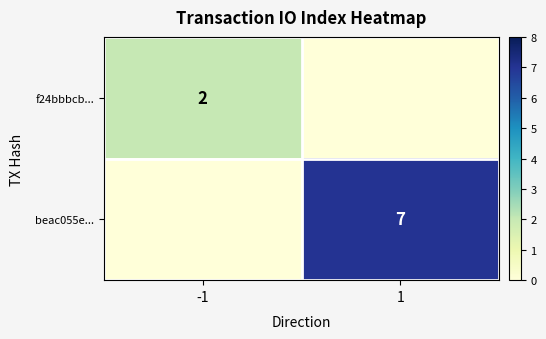

The value of f24bbbcb... at -1 is 1. True or false?

False